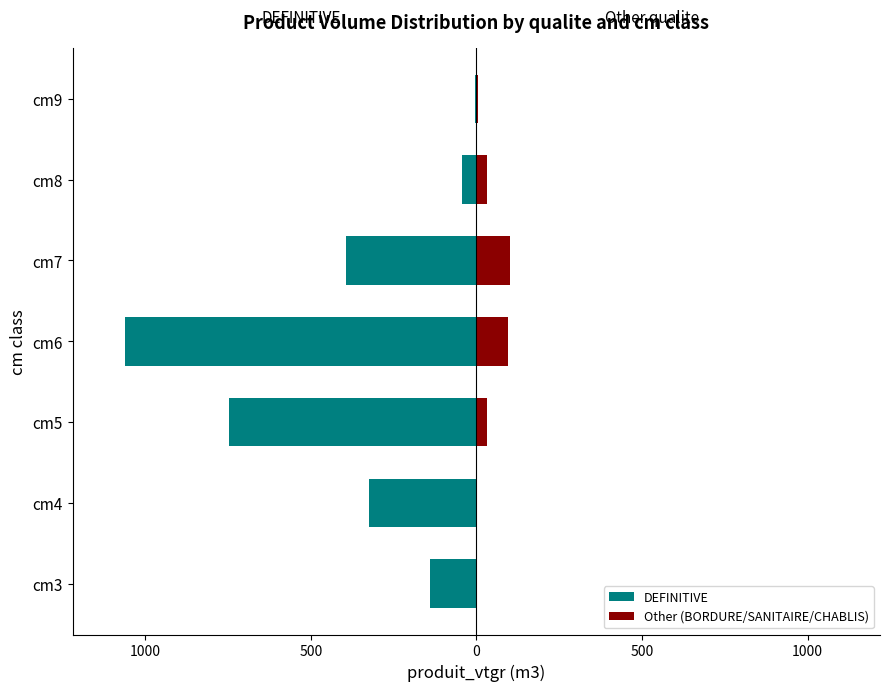

Are the bars grouped side by side (vs. stacked)?

Yes